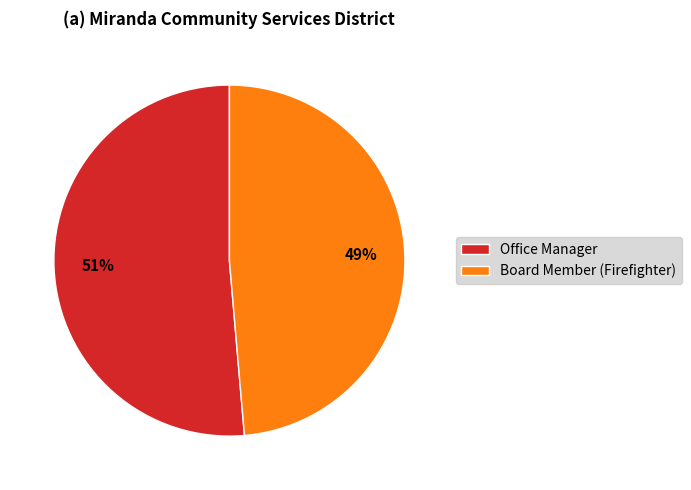

What is the largest slice in the pie chart?

Office Manager